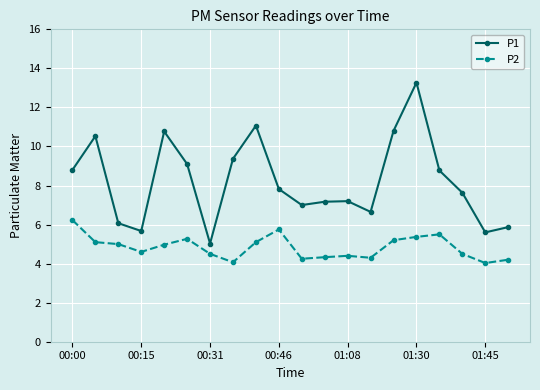

True or false: P1 has more than 2 interior local peaks.

True